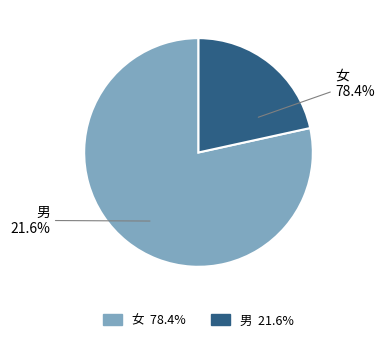

Is there any slice that represents more than half of the pie?

Yes